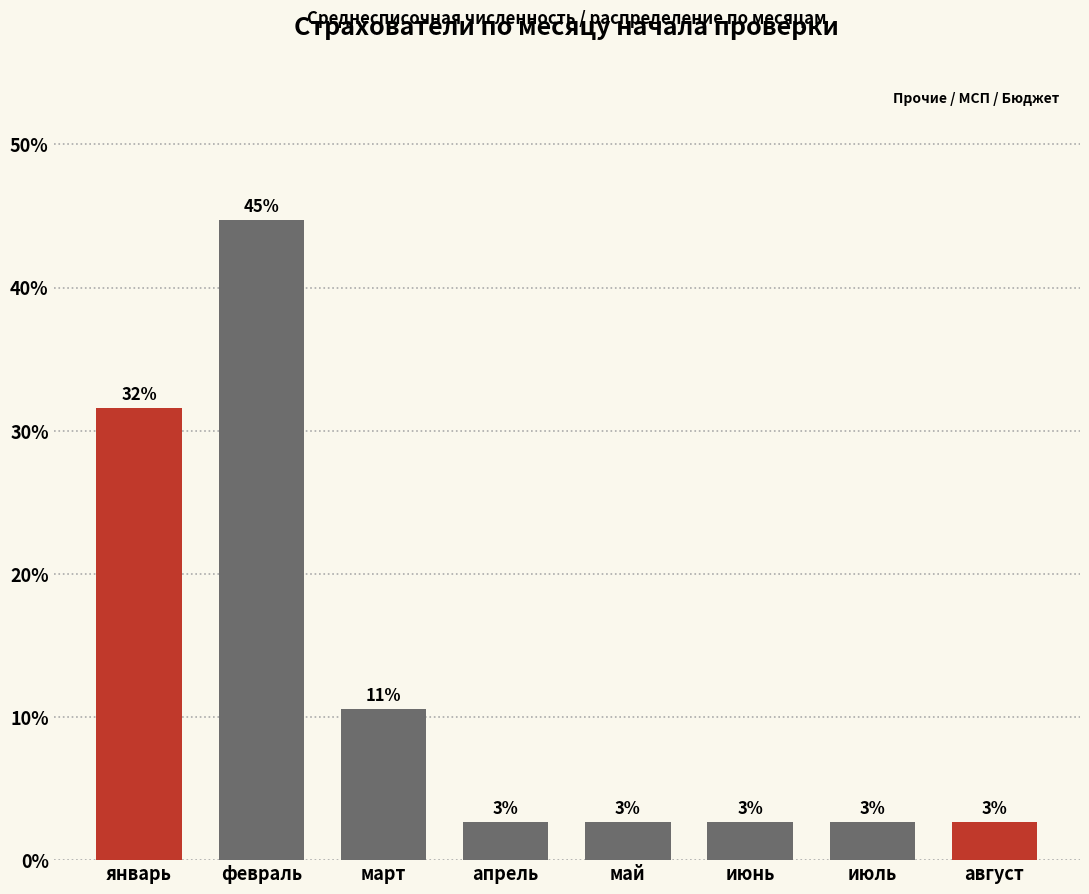

The value at июль is 2.6. True or false?

True